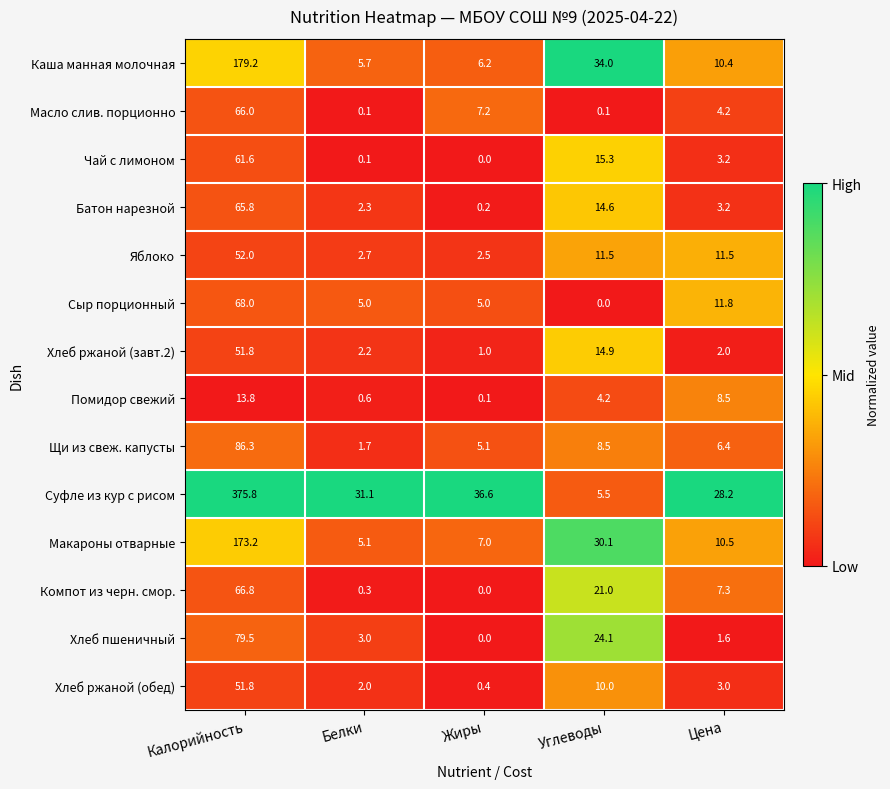

Which category has the highest value in the Яблоко series?

Калорийность